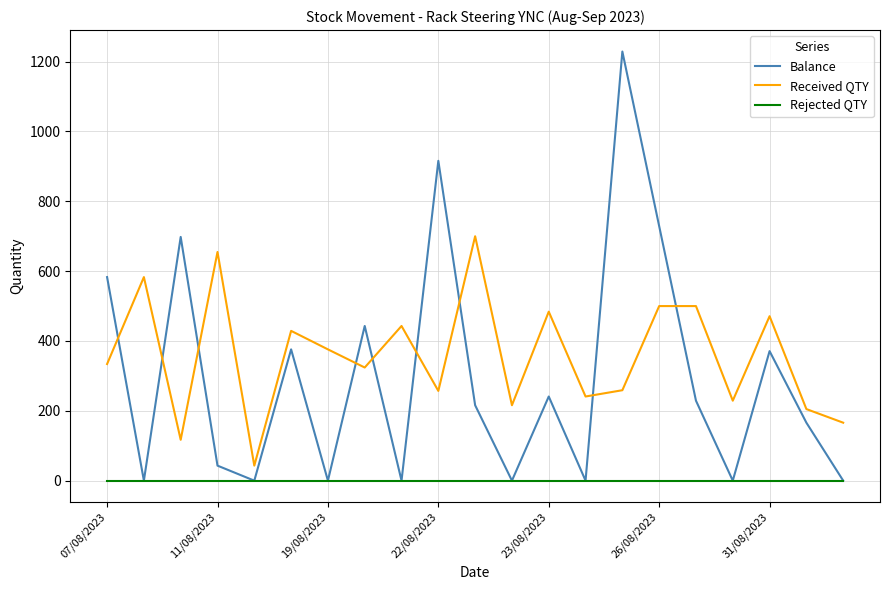

Is this an area chart (filled region under the line)?

No